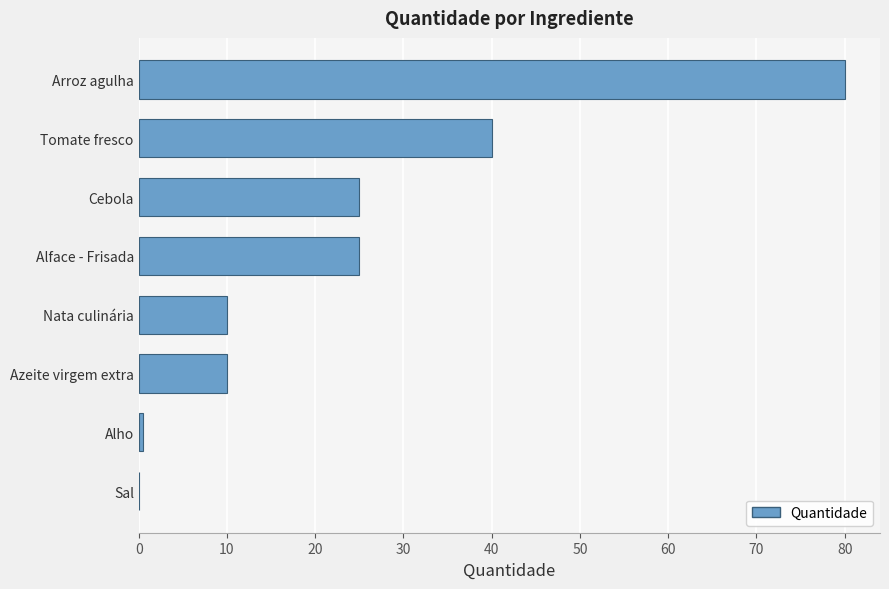

What is the change in value from Nata culinária to Alface - Frisada?

+15.0